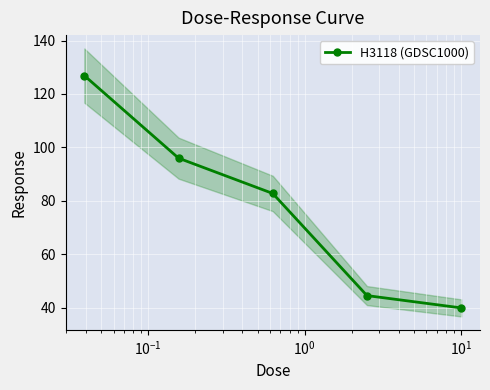

True or false: H3118 (GDSC1000) has more than 0 points higher than both neighbors.

False